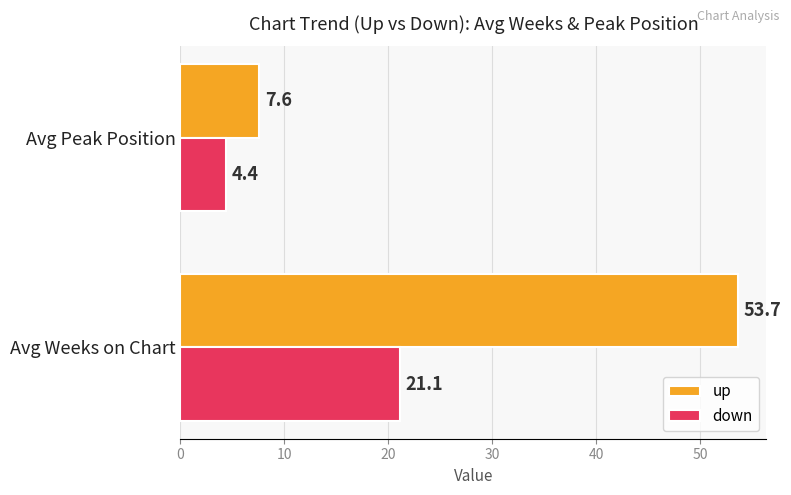

The down series shows 4.4 at Avg Peak Position. True or false?

True